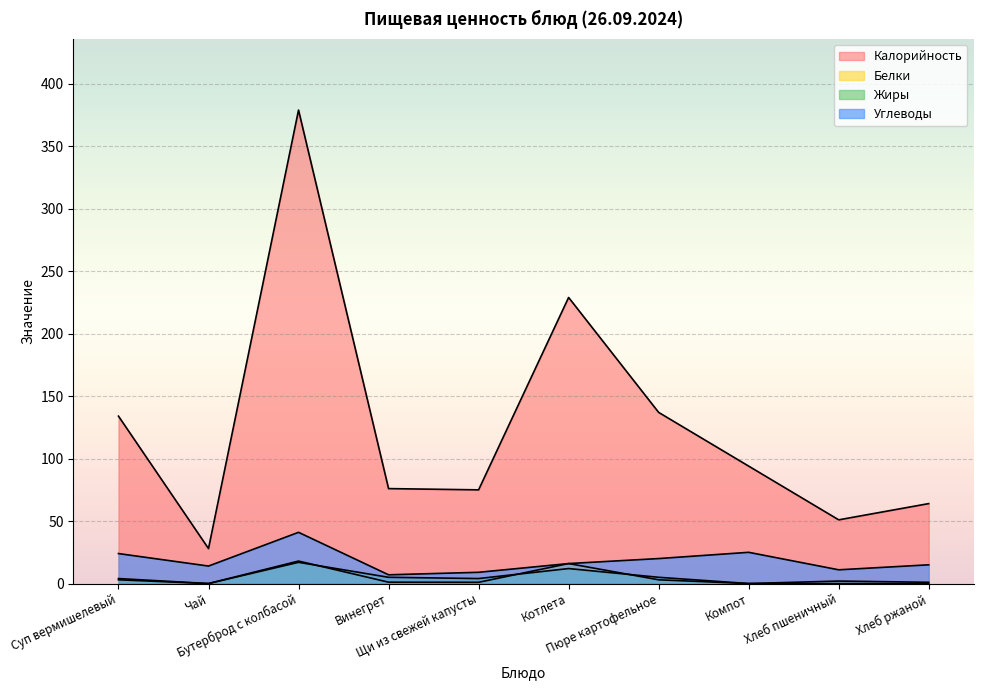

What is the highest value of the Белки series?

18.0